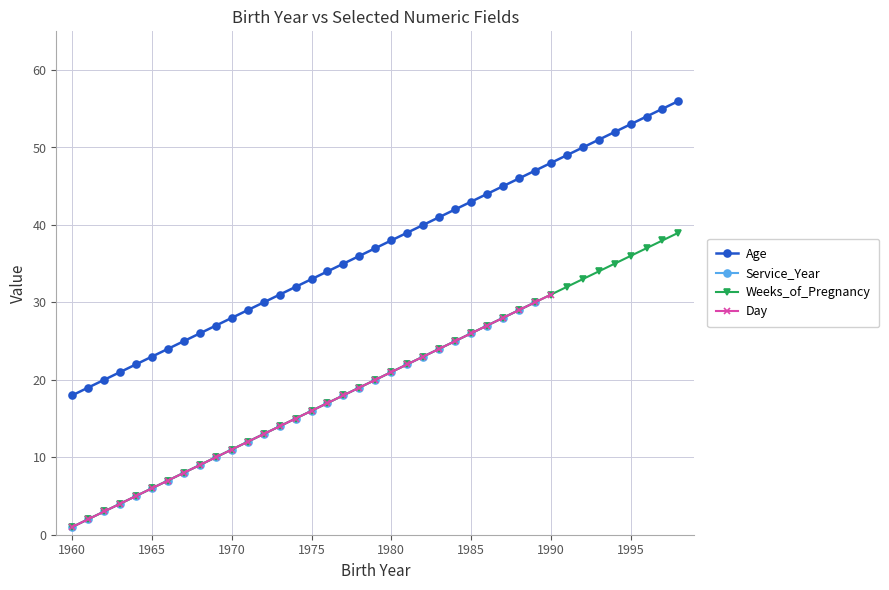

Is it true that Weeks_of_Pregnancy equals 11 at 1970?

True